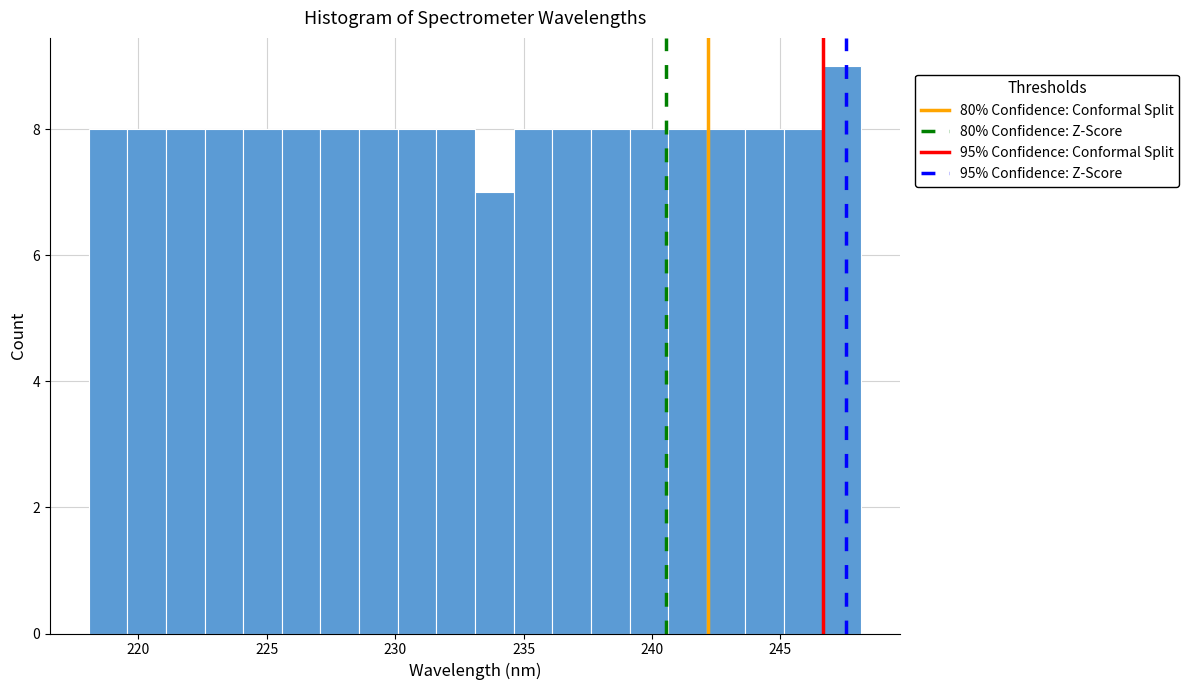

Read against the x-axis, roughly where is the centre of the tallest bar?

247.5